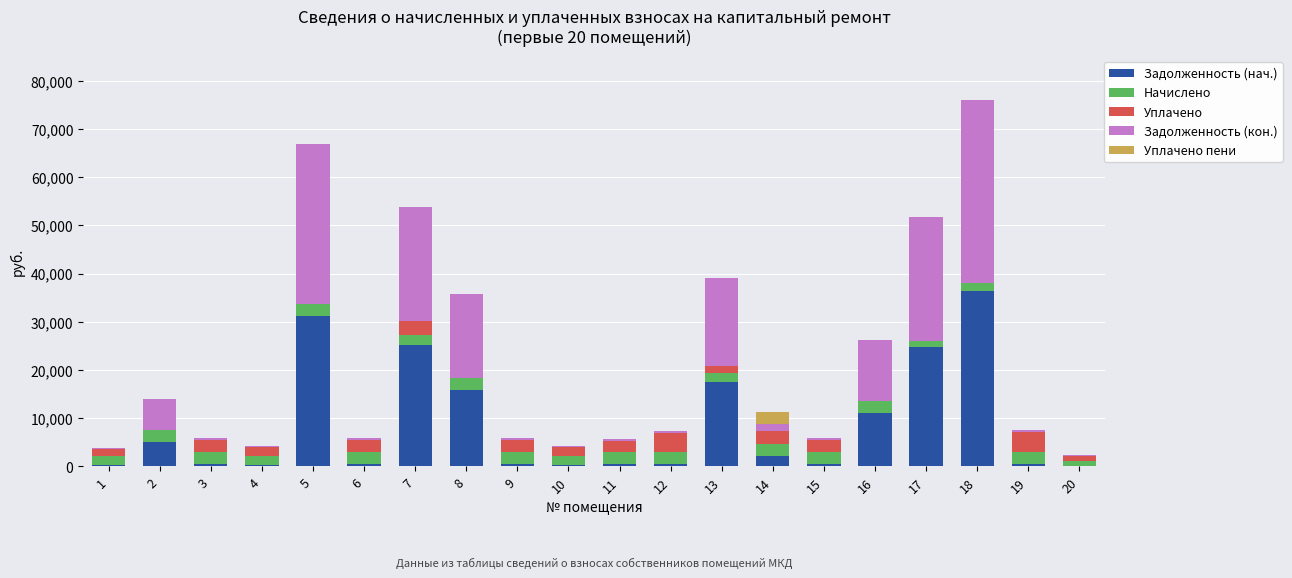

At which category is the sum across all series the highest?

18